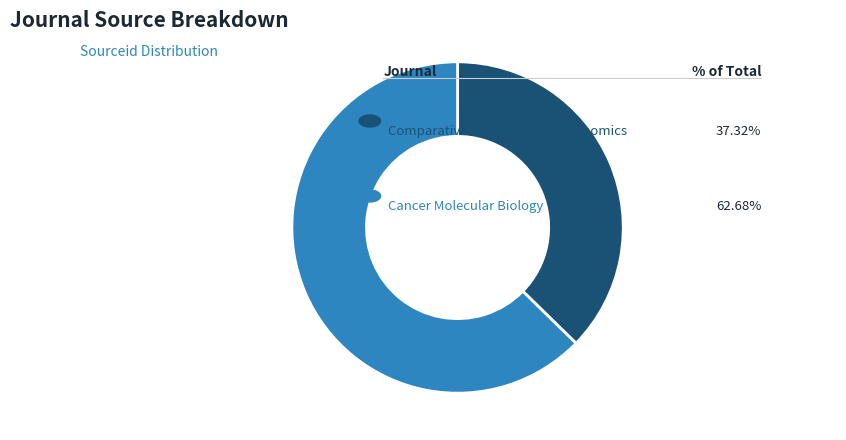

Is there a majority slice in this chart?

Yes